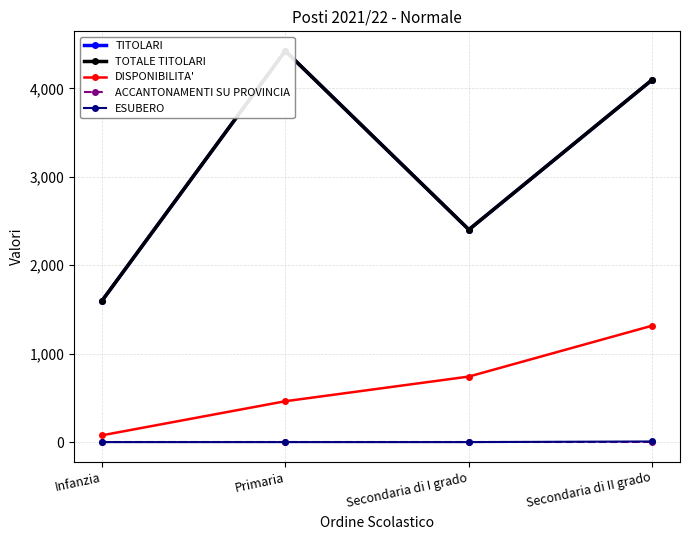

What is the label of the 2nd point from the left?

Primaria